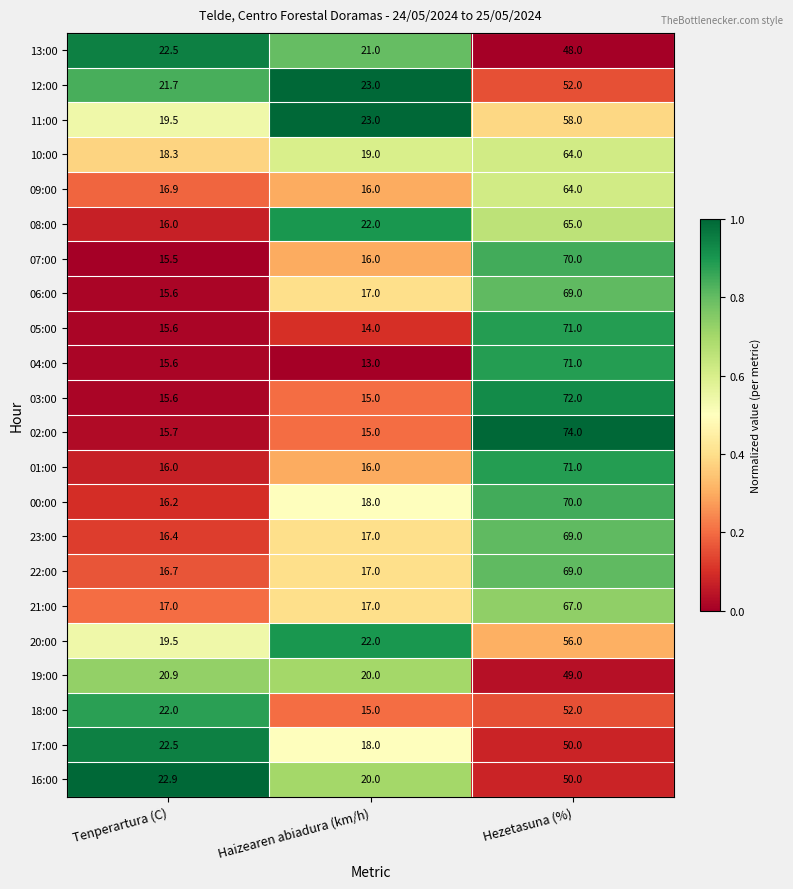

The 07:00 series shows 15.5 at Tenperartura (C). True or false?

True